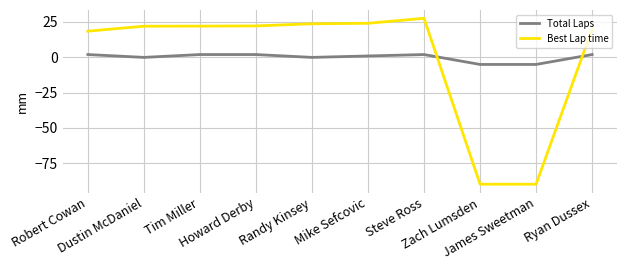

Which series ends up on top after the final intersection of Best Lap time and Total Laps?

Best Lap time